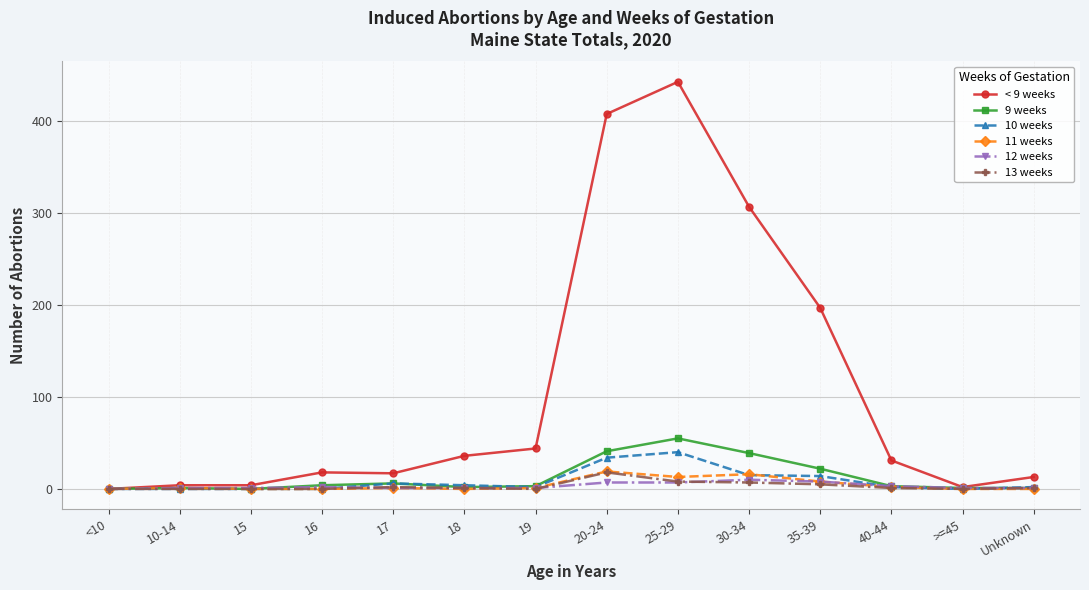

Which category has the highest value across all series?

25-29